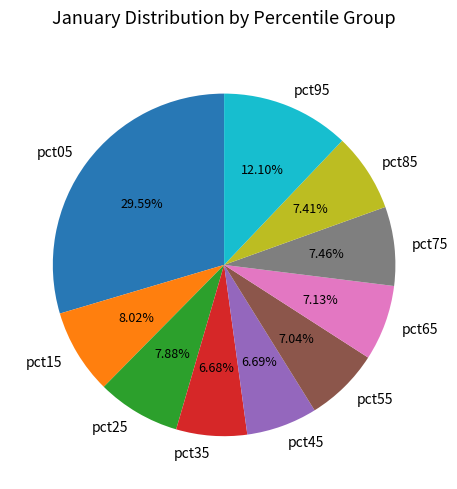

Does pct45 account for over 50% of the chart?

No